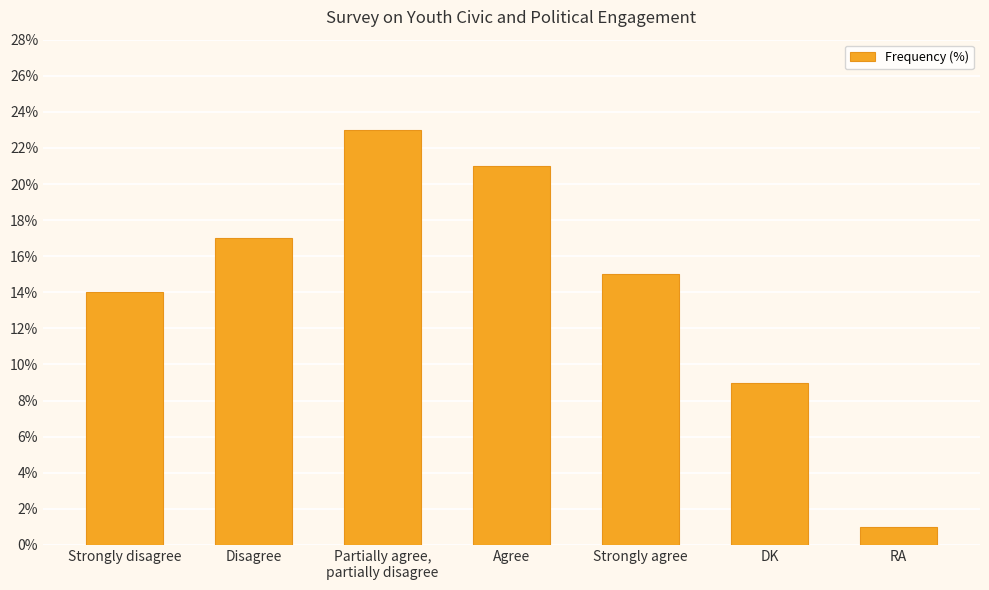

How many series are shown in this chart?

1